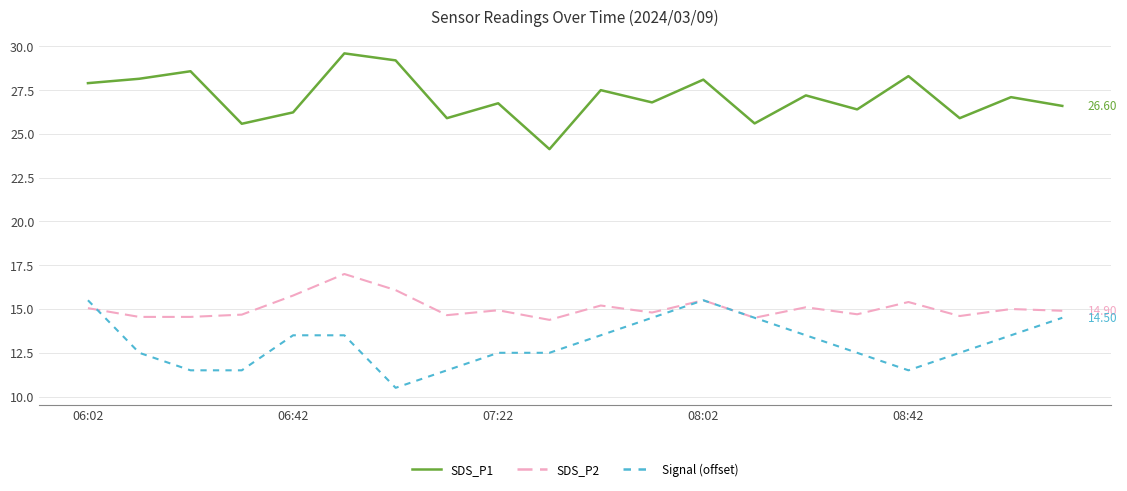

Which series has the largest total across all categories?

SDS_P1